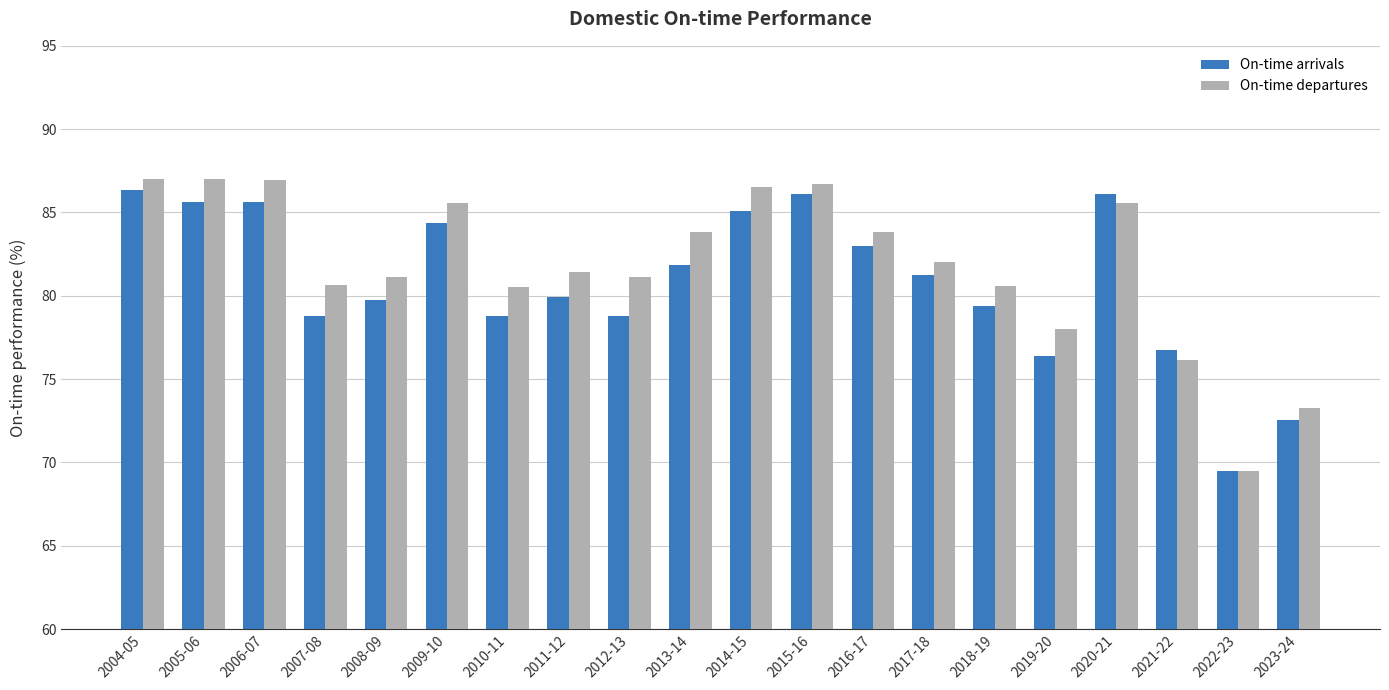

The value of On-time arrivals at 2004-05 is 86.4. True or false?

True